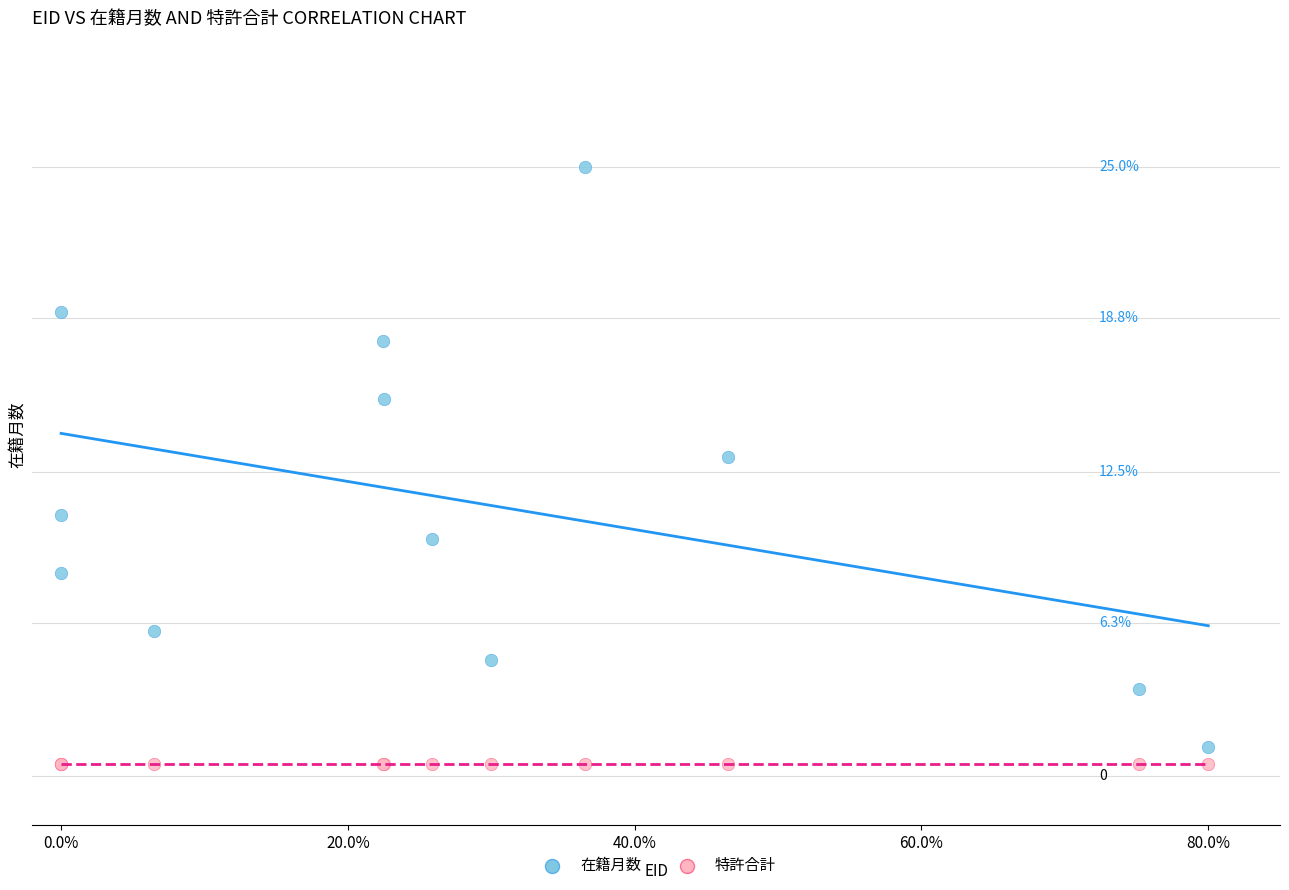

What are all the series names shown in the legend?

在籍月数, 特許合計